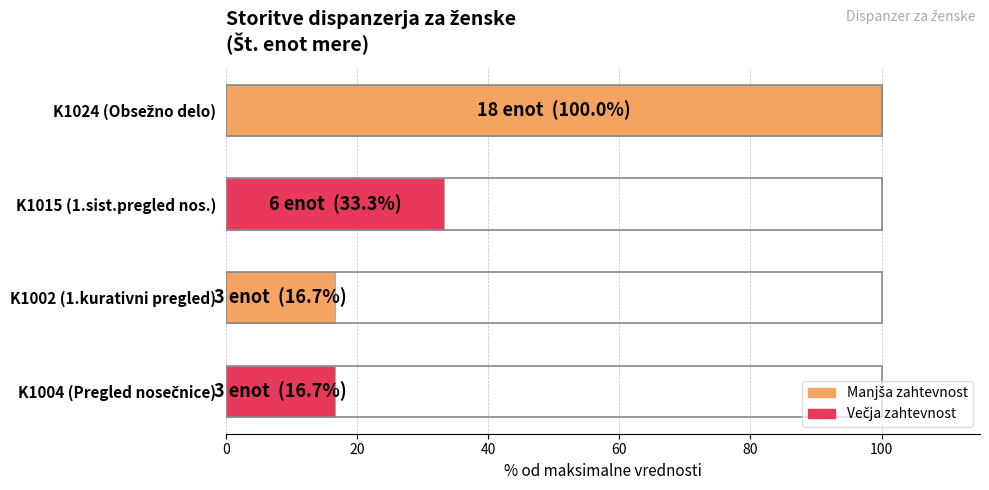

The value at K1015 (1.sist.pregled nos.) is 33.3. True or false?

True